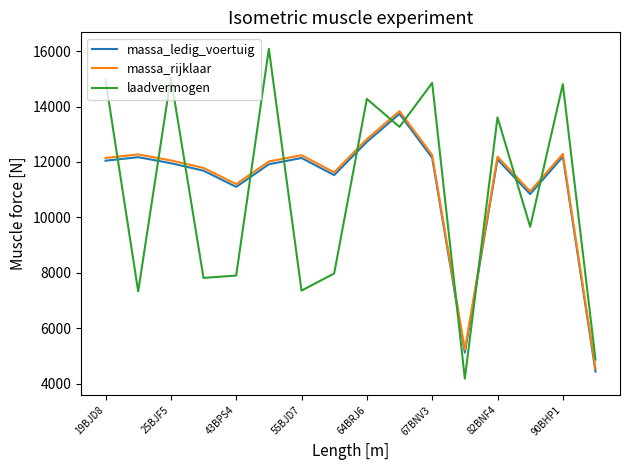

What is the difference between the second highest and second lowest values in the massa_rijklaar series?

7605